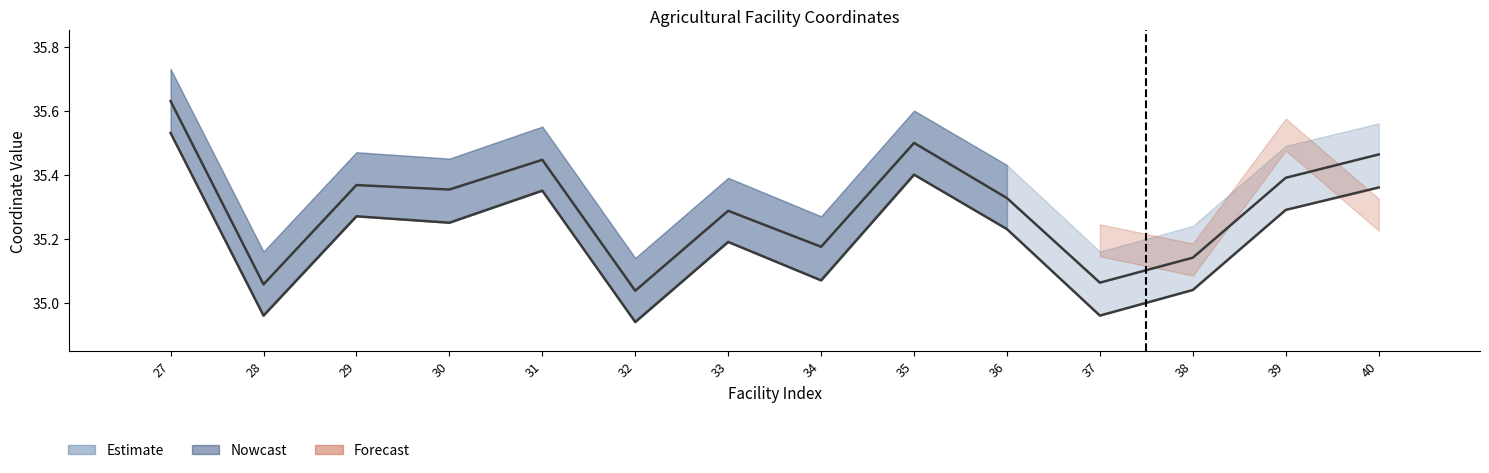

At which category does the chart reach its minimum across all series?

32